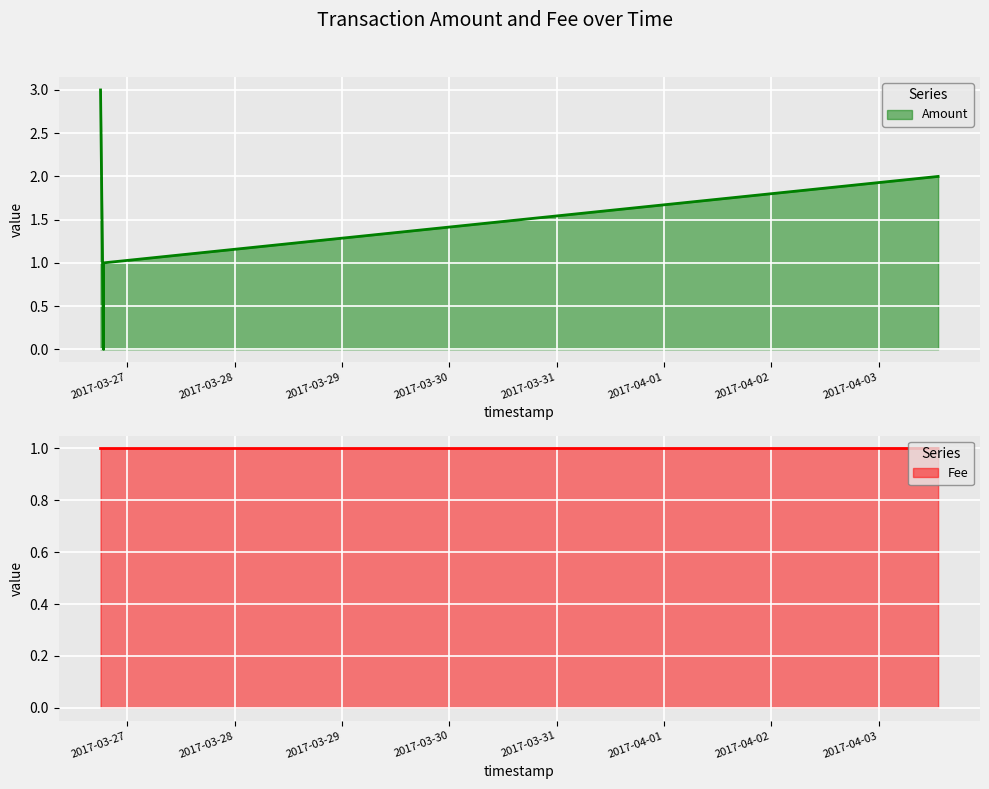

True or false: the data shows 1.0 at 2017-03-26 18:01:38.

True